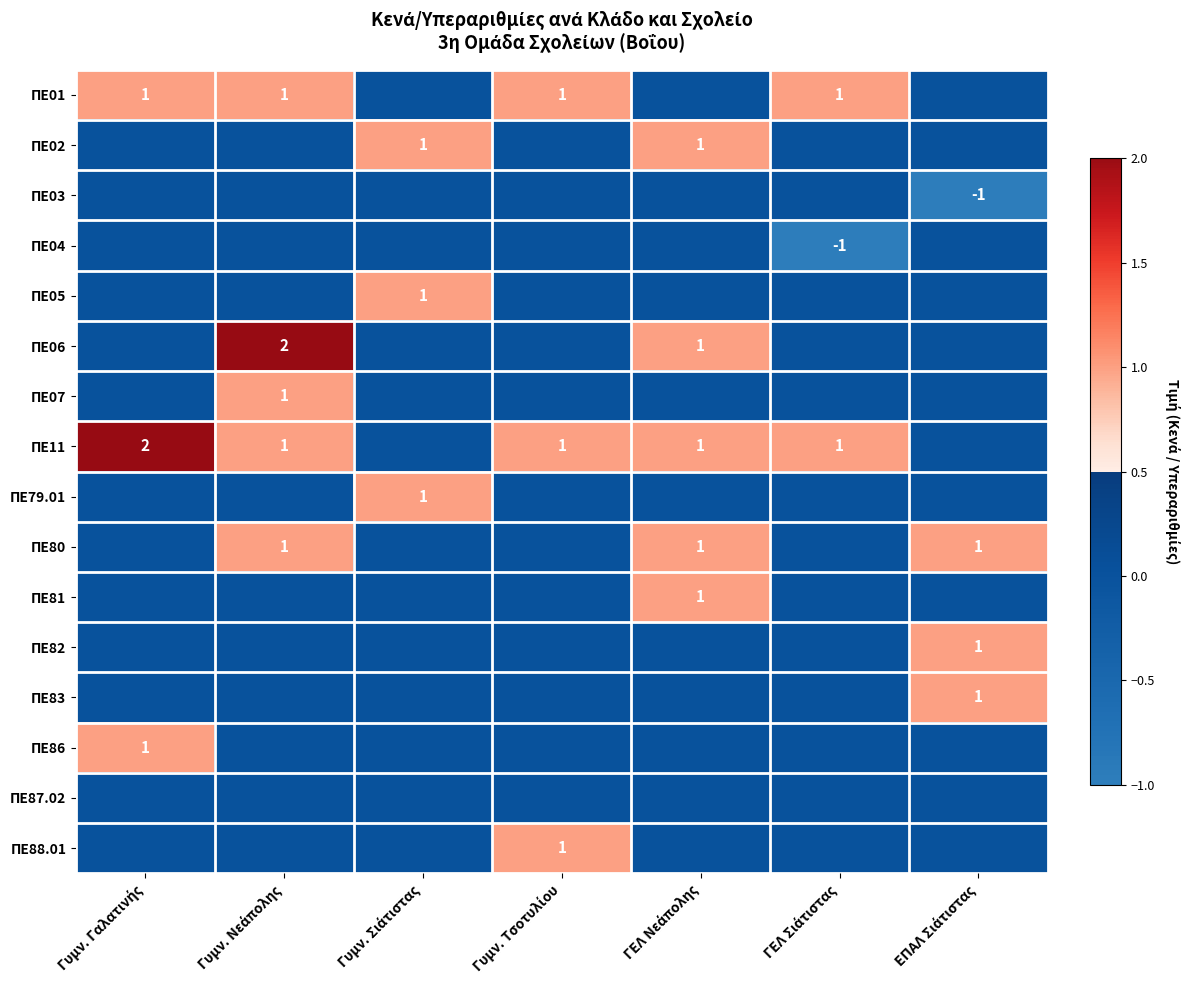

At Γυμν. Τσοτυλίου, list the series in order from smallest to largest.

ΠΕ02, ΠΕ03, ΠΕ04, ΠΕ05, ΠΕ06, ΠΕ07, ΠΕ79.01, ΠΕ80, ΠΕ81, ΠΕ82, ΠΕ83, ΠΕ86, ΠΕ87.02, ΠΕ01, ΠΕ11, ΠΕ88.01